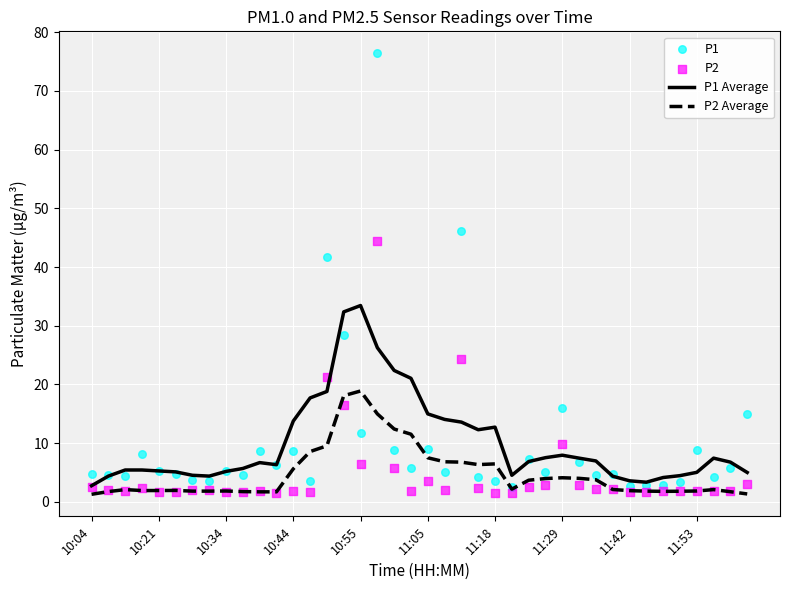

What is the minimum value for P1 Average?

2.7